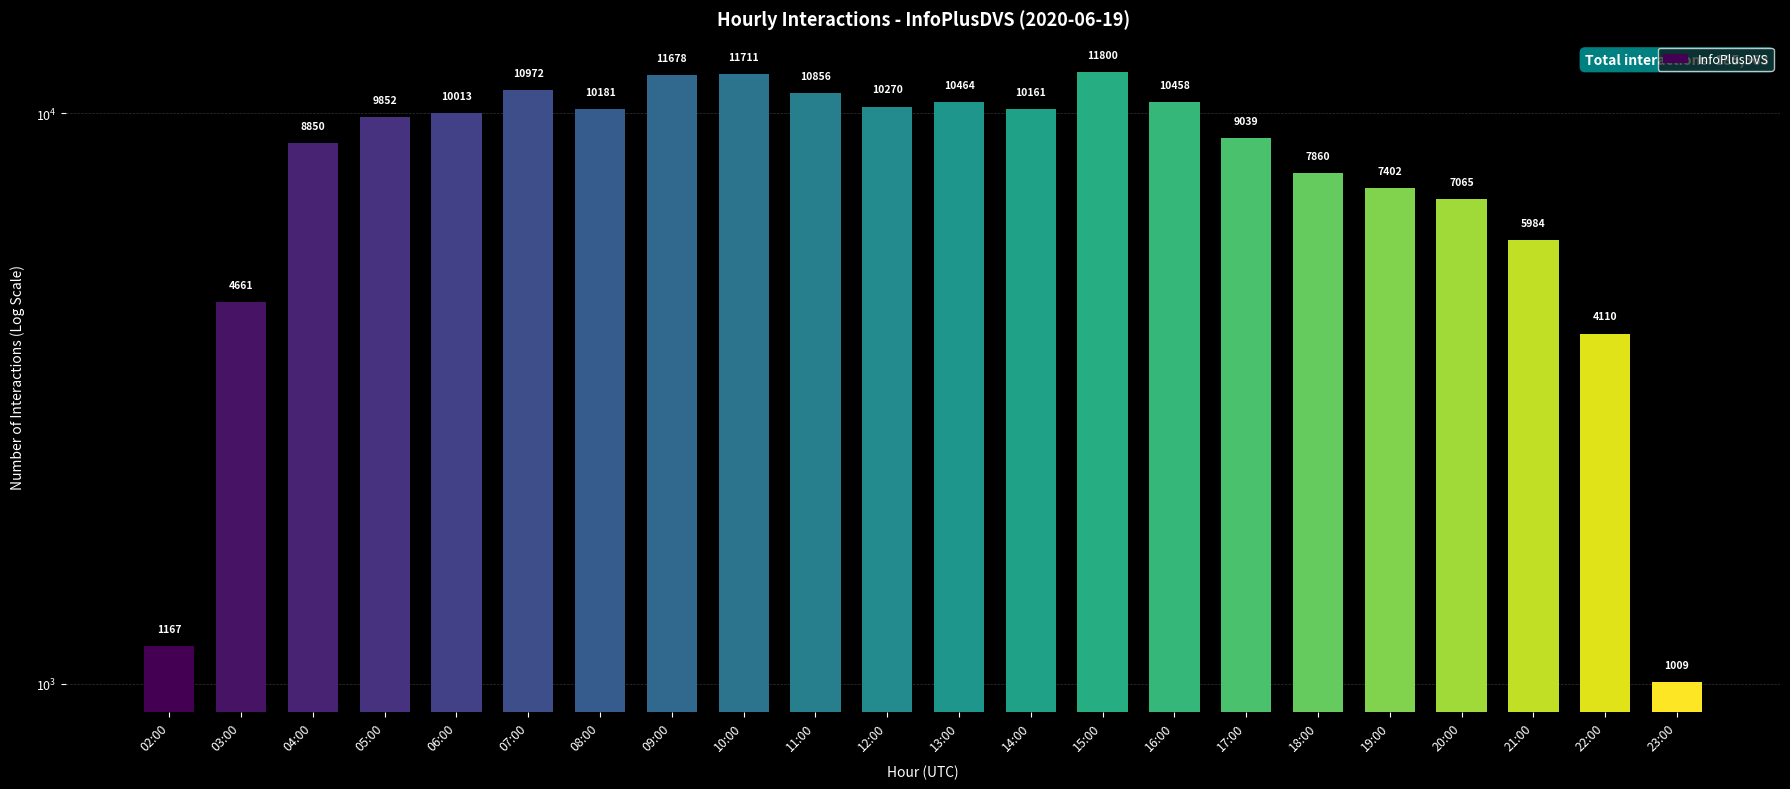

What is the label of the 12th bar from the right?

12:00